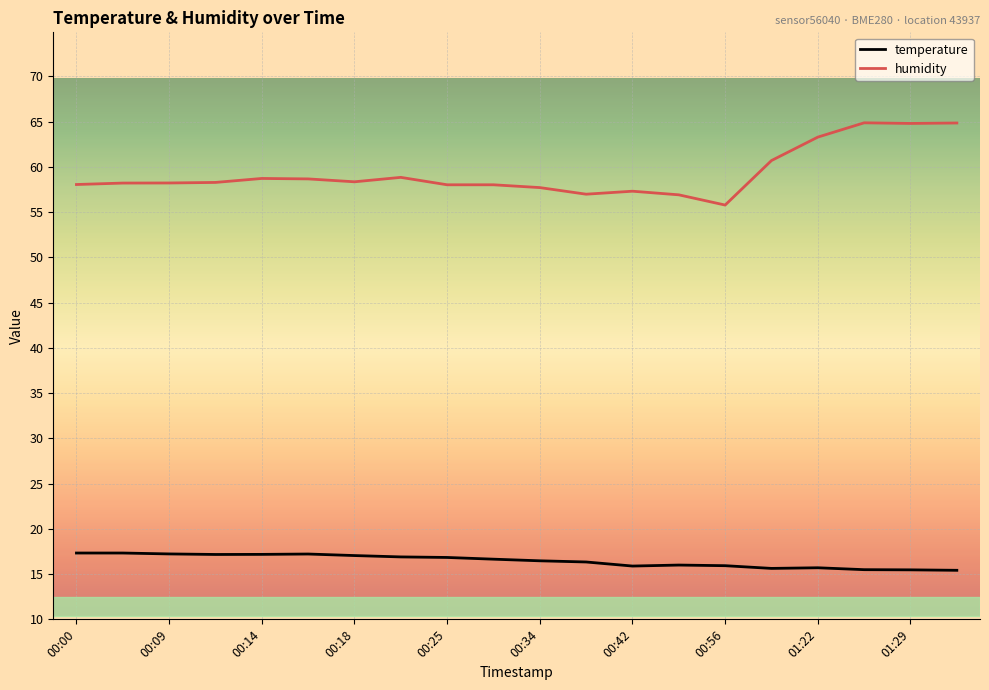

Which series has the largest total across all categories?

humidity